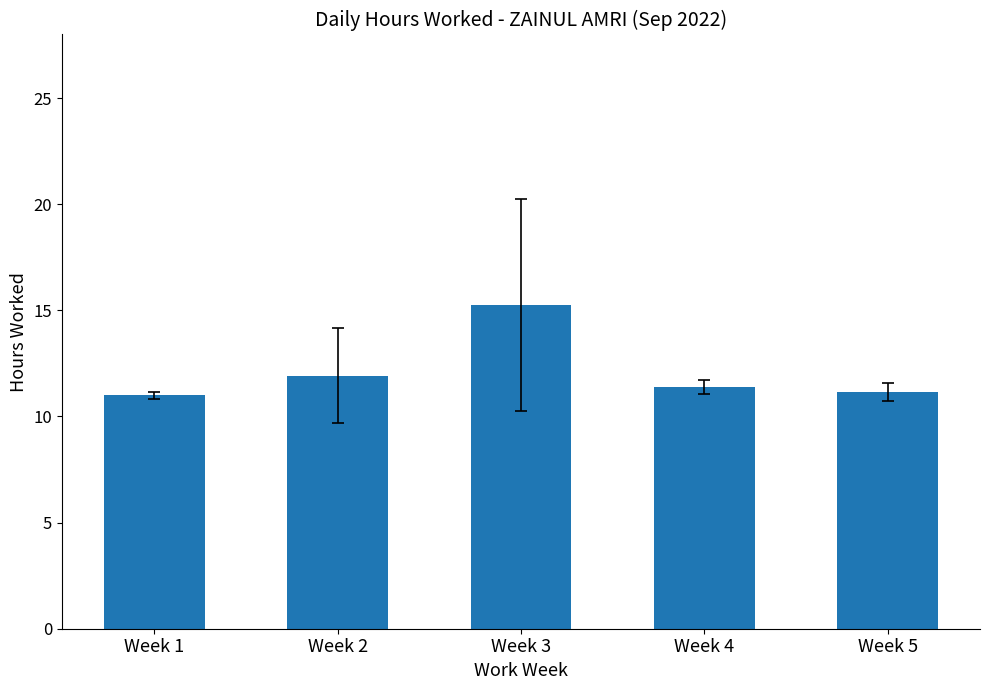

Between Week 3 and Week 1, which is larger?

Week 3